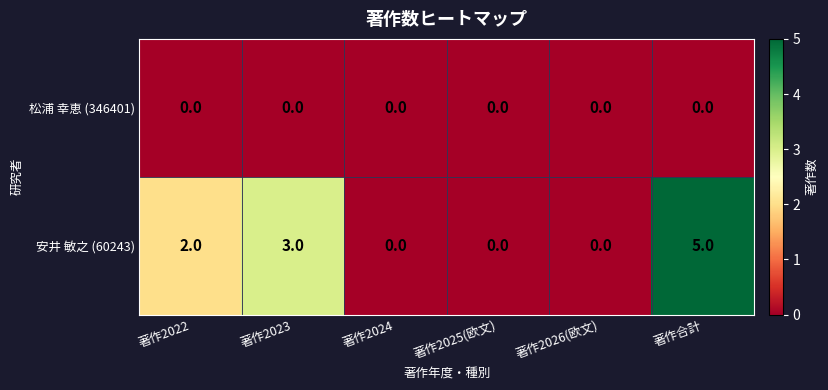

At how many categories does at least one series exceed 0?

3